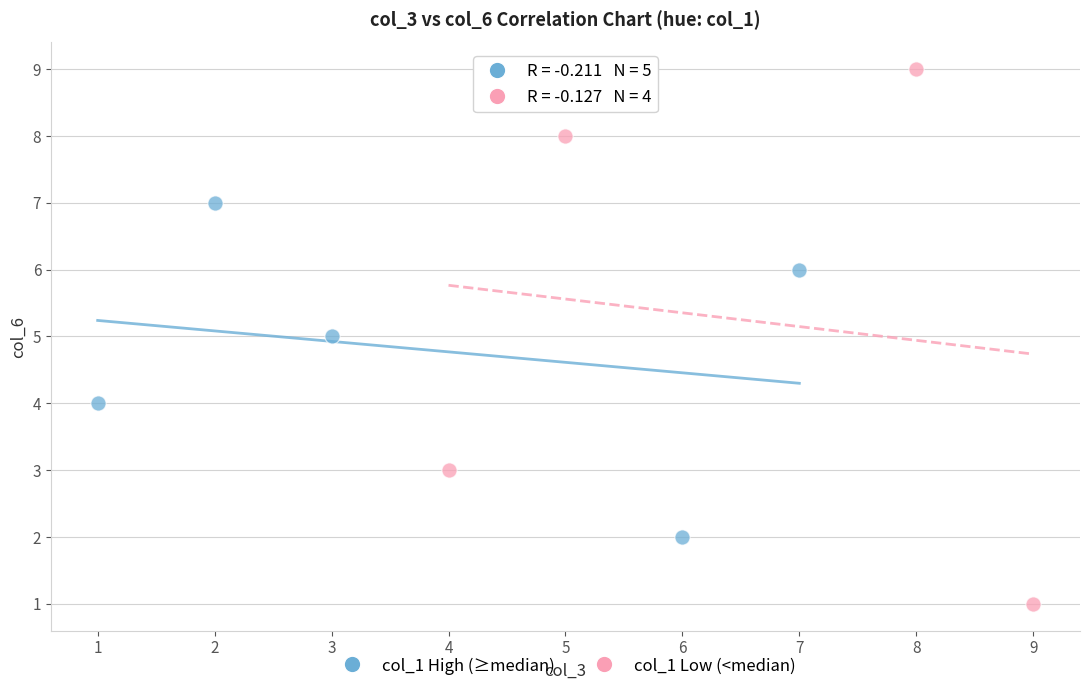

Which series contains the highest Y value?

col_1 Low (<median)